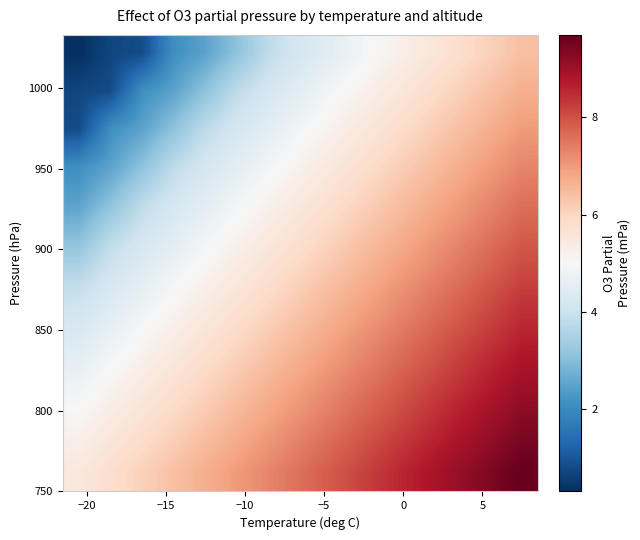

What is the maximum value shown in the chart?

9.7